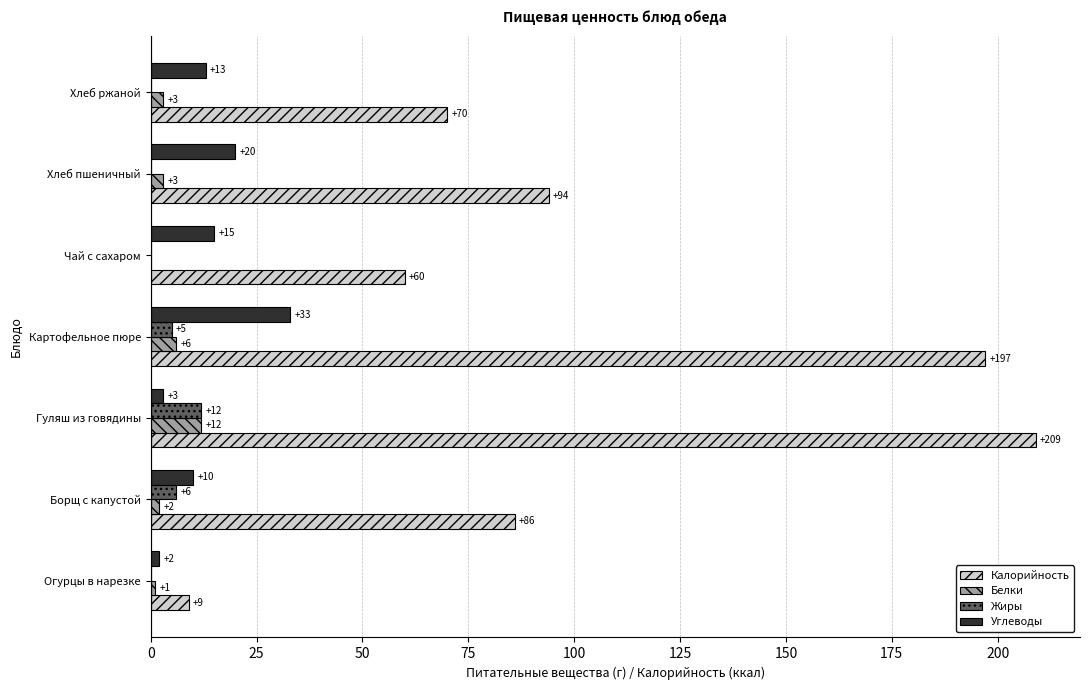

The Калорийность series shows 94 at Хлеб пшеничный. True or false?

True